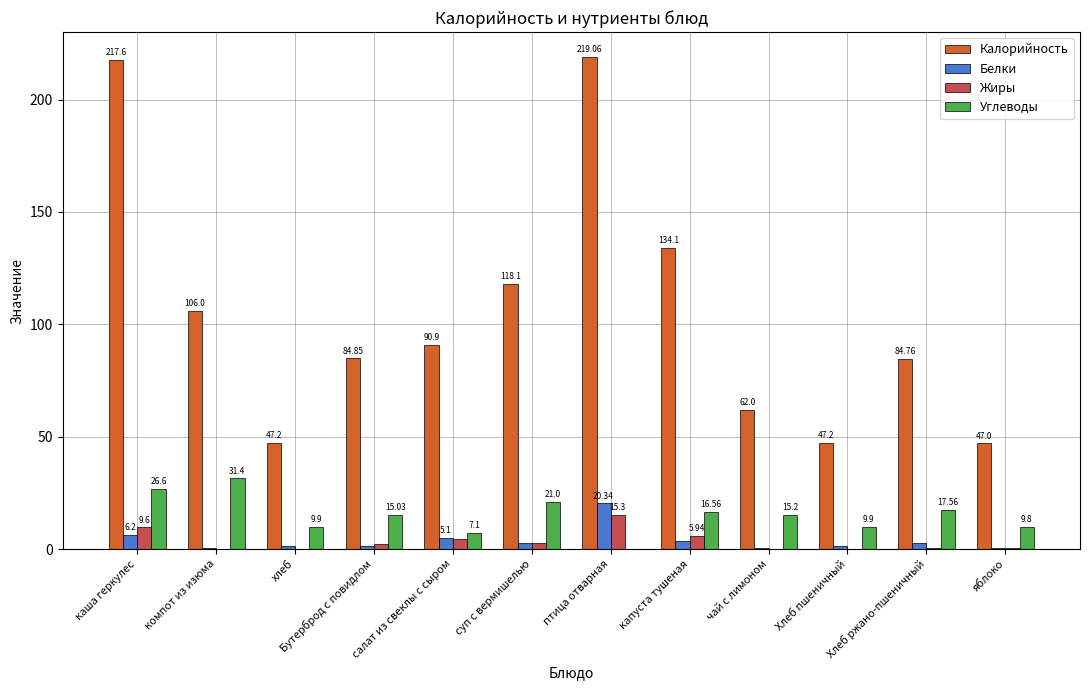

At which label is Жиры closest to 7?

капуста тушеная